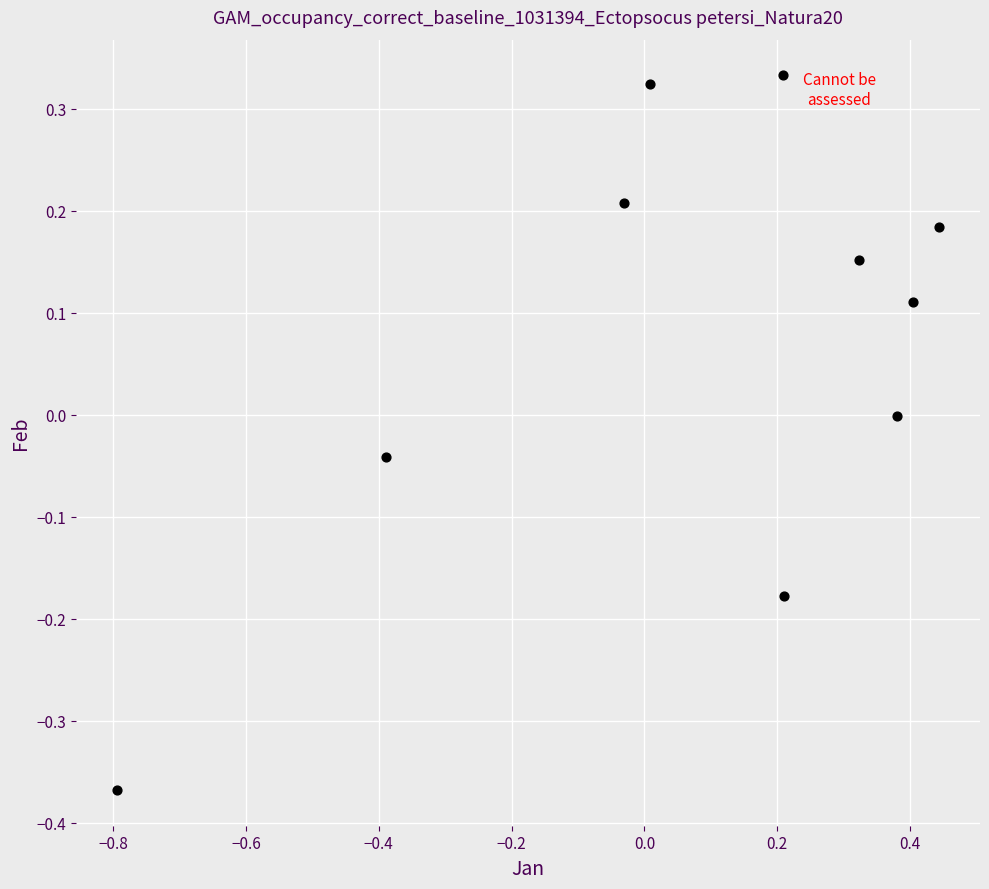

What is the range of Y values (max minus min)?

0.7